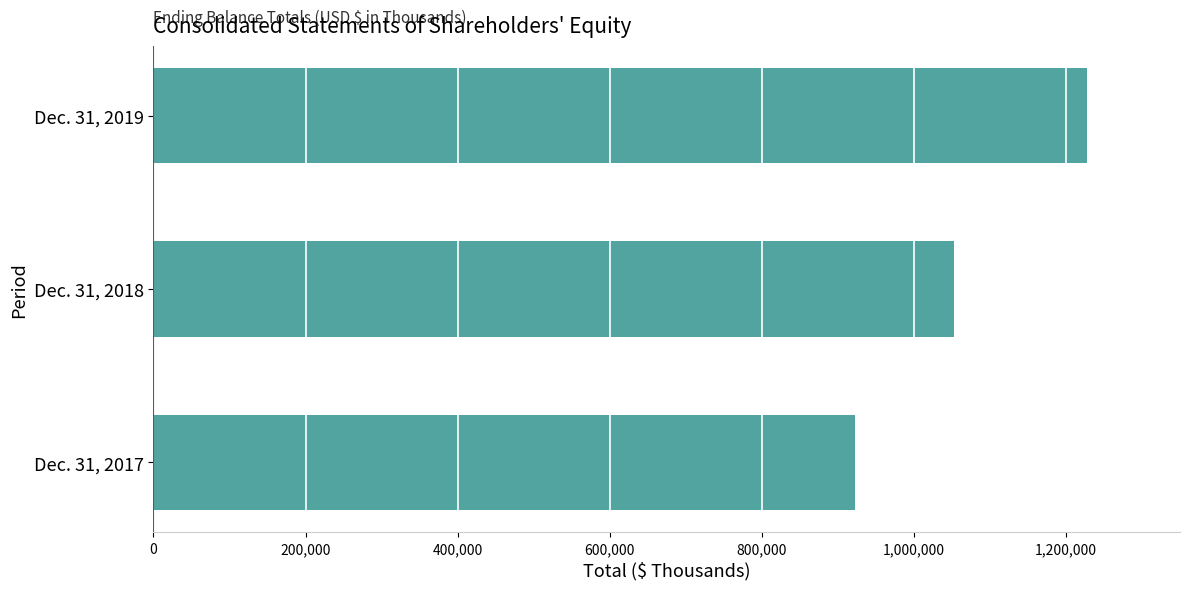

How many data points are less than 1053295?

1